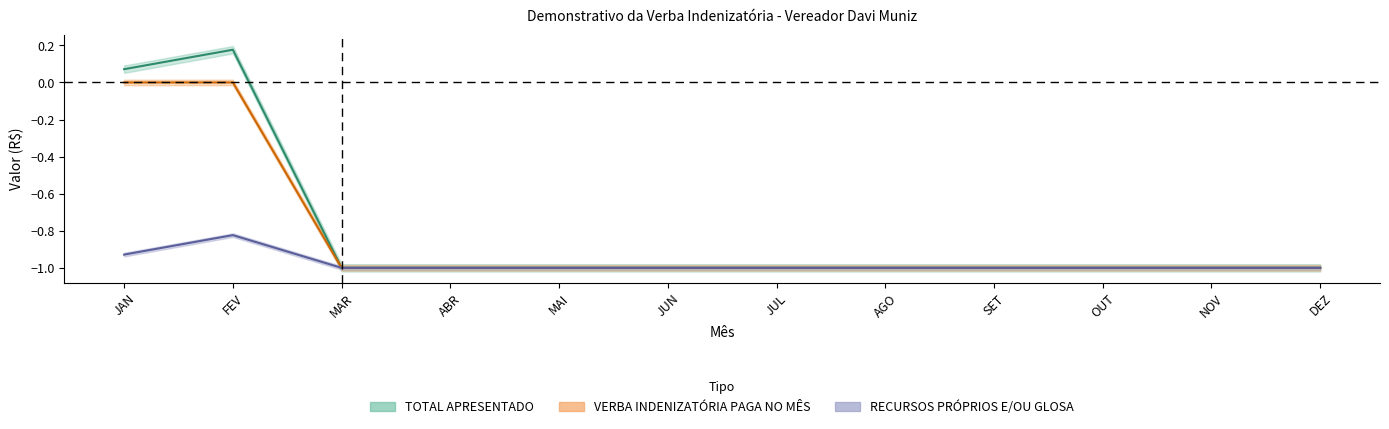

The value of TOTAL APRESENTADO at JAN is 0.1. True or false?

True